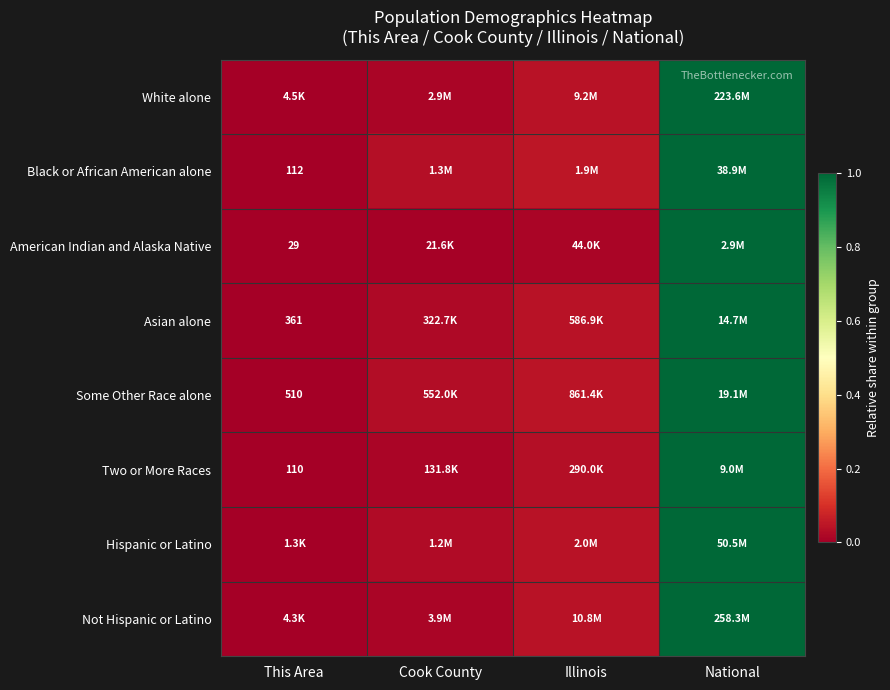

Rank the categories by Hispanic or Latino value from lowest to highest.

This Area, Cook County, Illinois, National